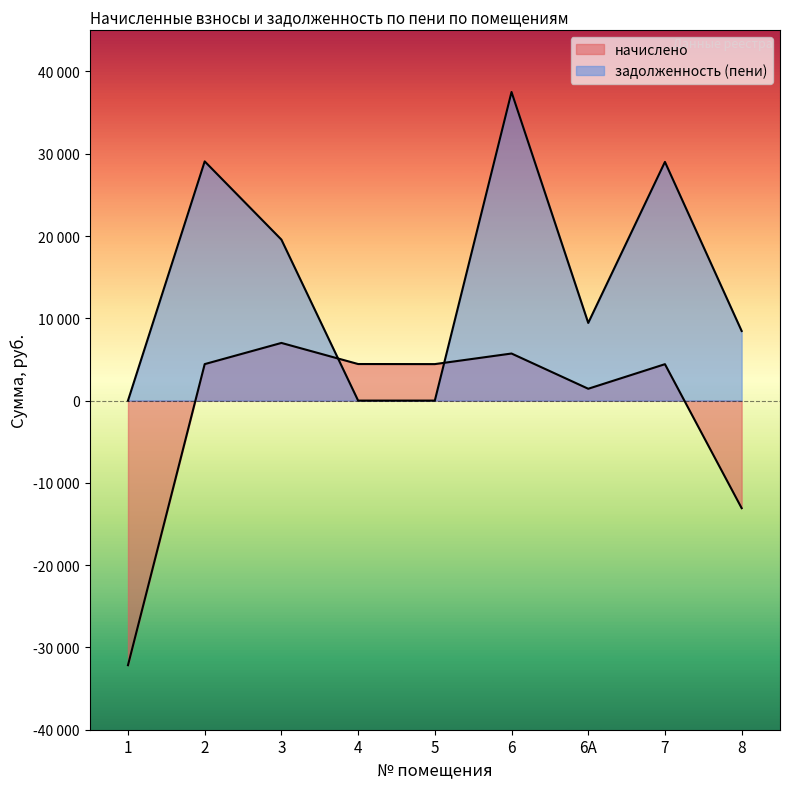

What is the average value of the задолженность (пени) series?

14783.2